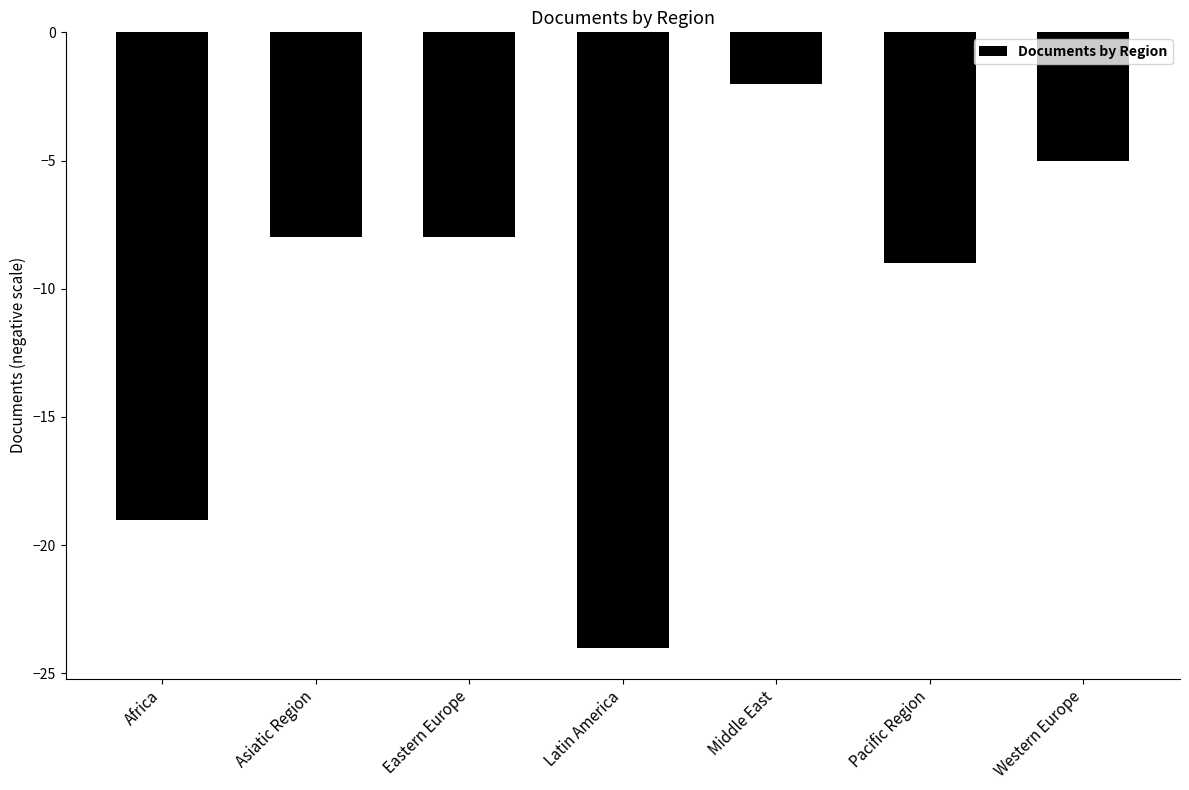

Which has a higher value, Latin America or Eastern Europe?

Eastern Europe